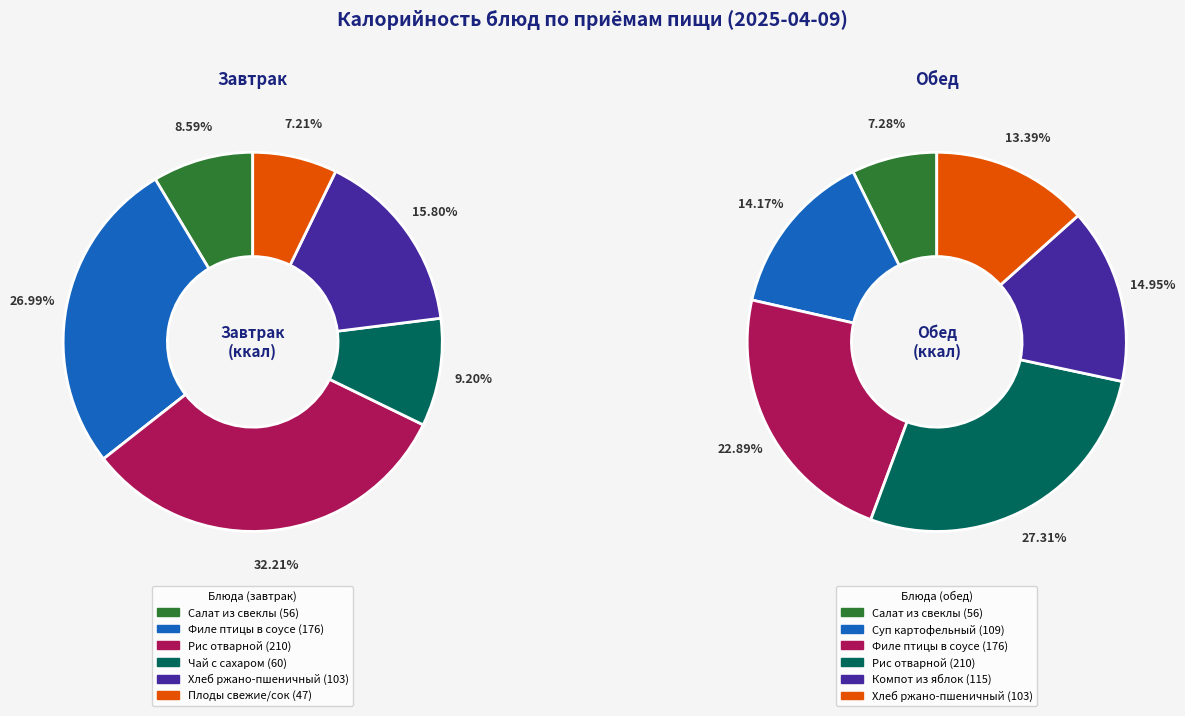

Which series has the widest spread of values?

Завтрак